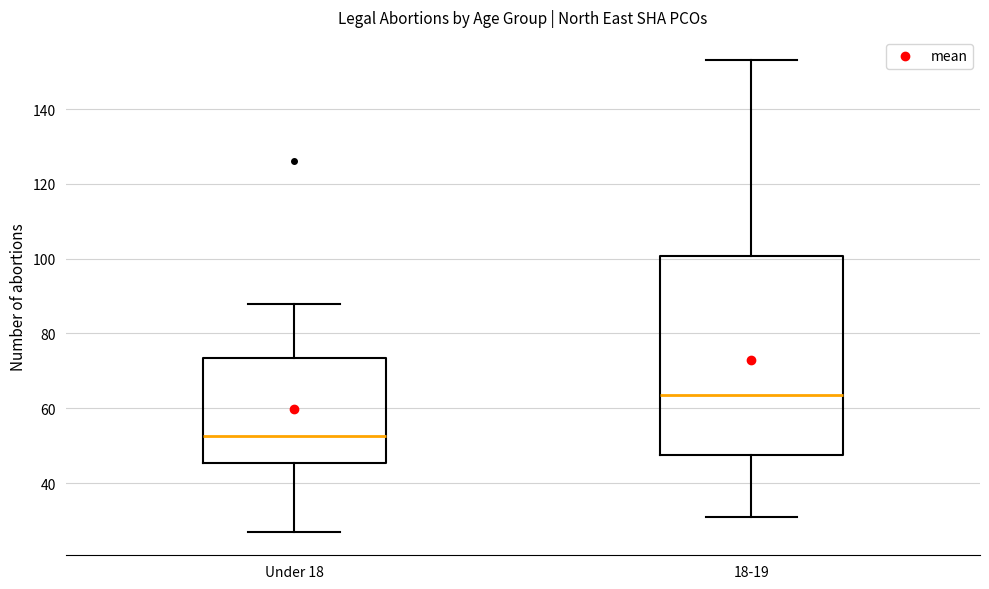

Reading left to right, transcribe this box plot: for each box, give where its median line is, the range the box spans, and where its two whiskers end, as read against the y-axis. The values are not printed on the chart, so give them approximately, as read against the axis.

Under 18: median 52, box 46 to 74, whiskers 28 to 88
18-19: median 64, box 48 to 100, whiskers 32 to 154